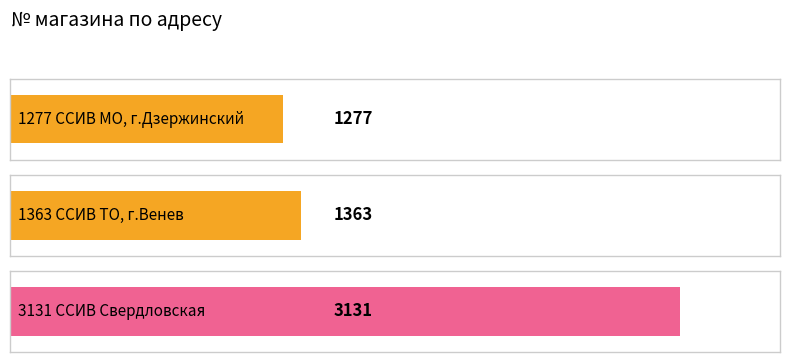

Rank the categories by value from highest to lowest.

3131 ССИВ Свердловская, 1363 ССИВ ТО, г.Венев, 1277 ССИВ МО, г.Дзержинский